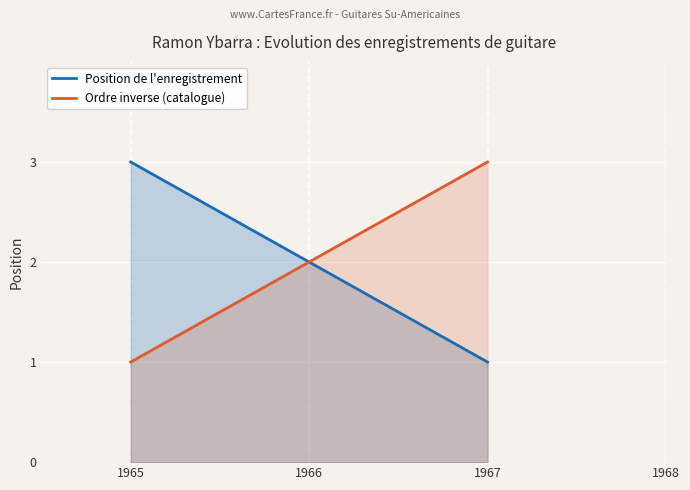

How many lines are shown in the chart?

2